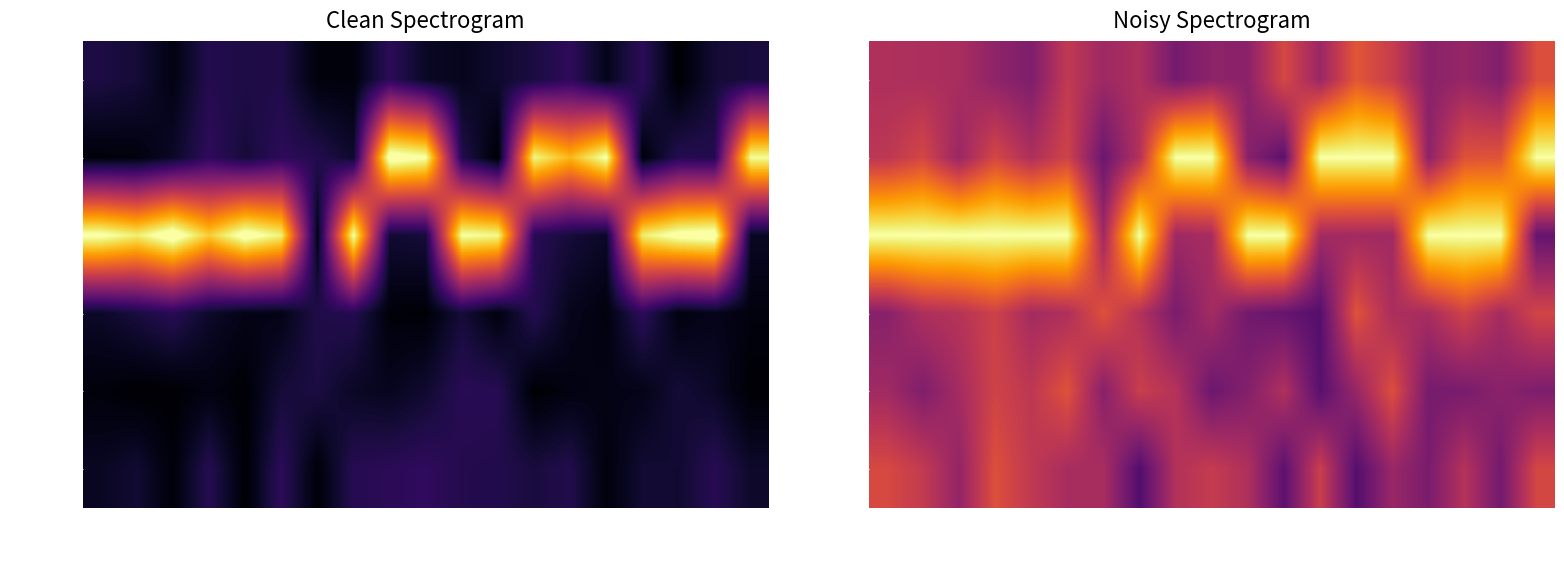

What is the spread (max minus min) of values at 17_Sat?

9.0